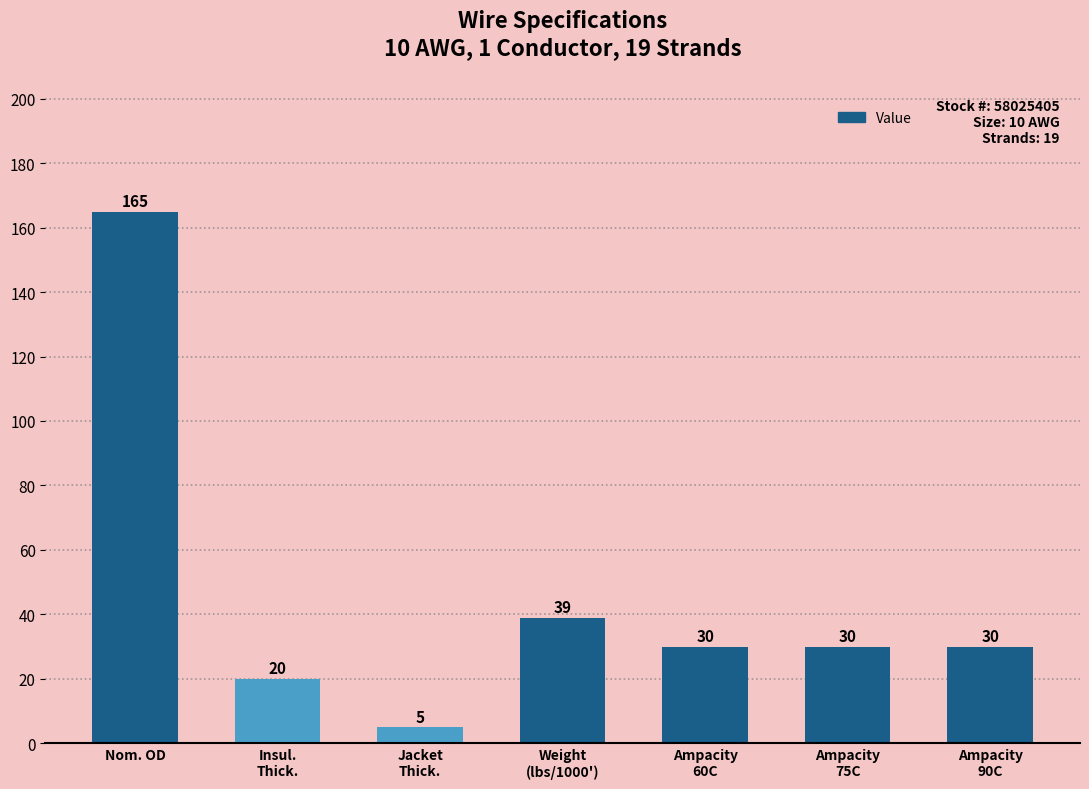

Does the chart contain stacked bars?

No